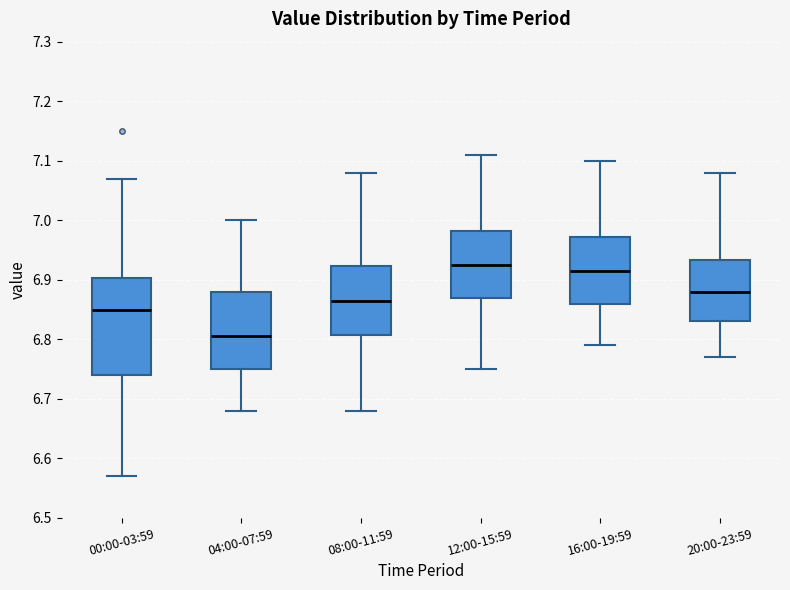

Reading left to right, read every box against the y-axis: the position of its median line, the range the box covers, and the ends of its whiskers. The values are not printed on the chart, so give them approximately, as read against the axis.

00:00-03:59: median 6.85, box 6.74 to 6.90, whiskers 6.57 to 7.07
04:00-07:59: median 6.81, box 6.75 to 6.88, whiskers 6.68 to 7.00
08:00-11:59: median 6.87, box 6.81 to 6.92, whiskers 6.68 to 7.08
12:00-15:59: median 6.93, box 6.87 to 6.98, whiskers 6.75 to 7.11
16:00-19:59: median 6.92, box 6.86 to 6.97, whiskers 6.79 to 7.10
20:00-23:59: median 6.88, box 6.83 to 6.93, whiskers 6.77 to 7.08